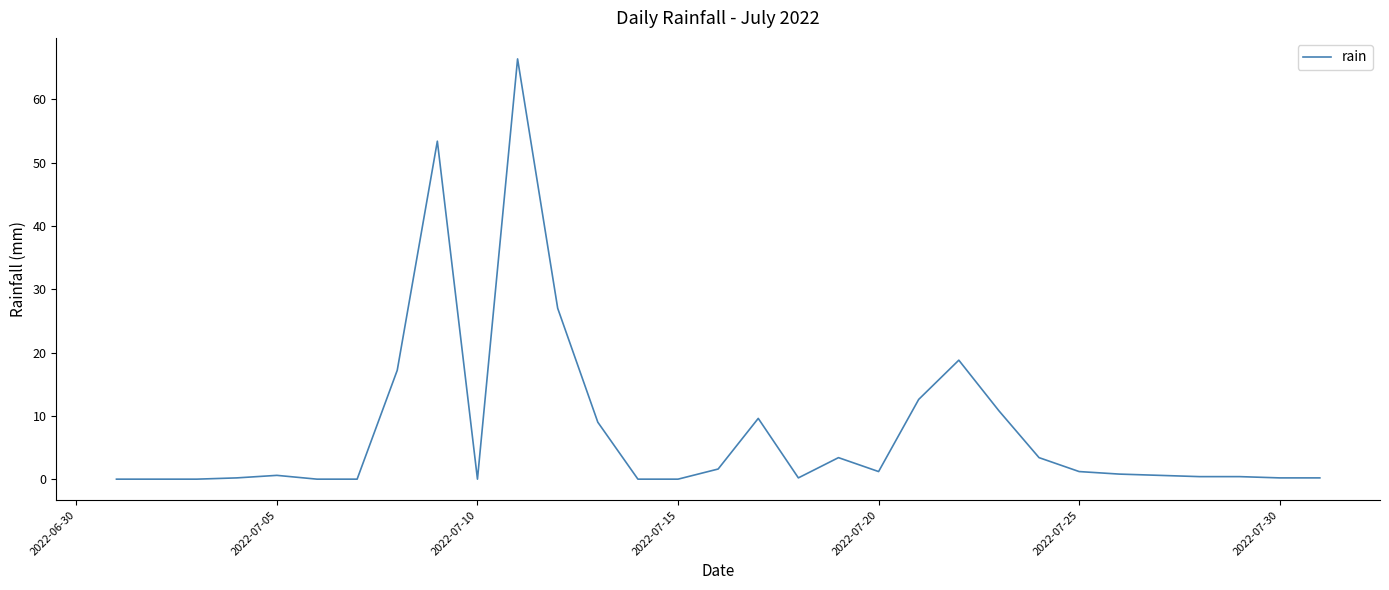

True or false: the data has more than 0 interior local peaks.

True